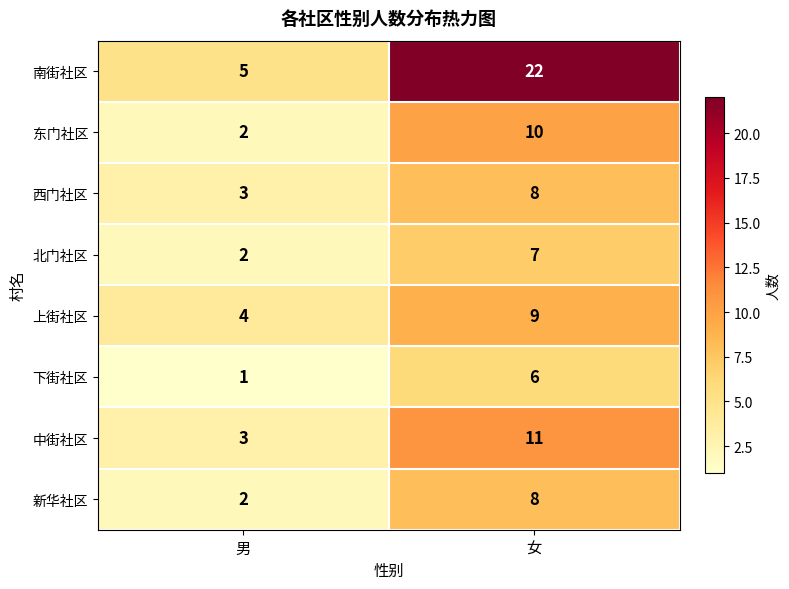

What is the sum of all 上街社区 values?

13